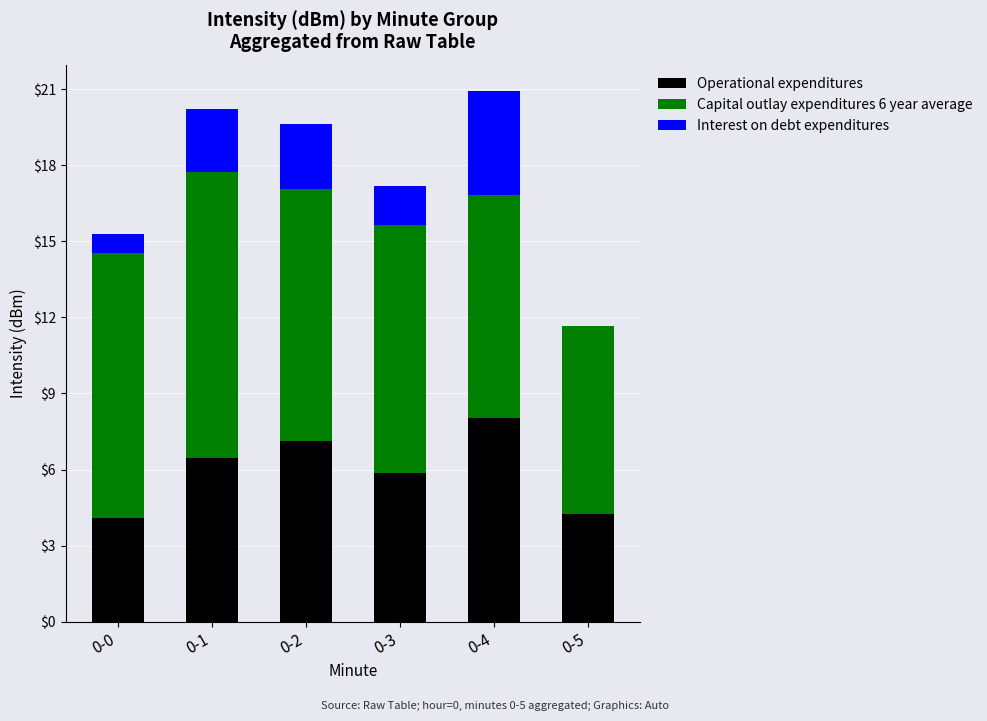

What is the sum of all Operational expenditures values?

35.8